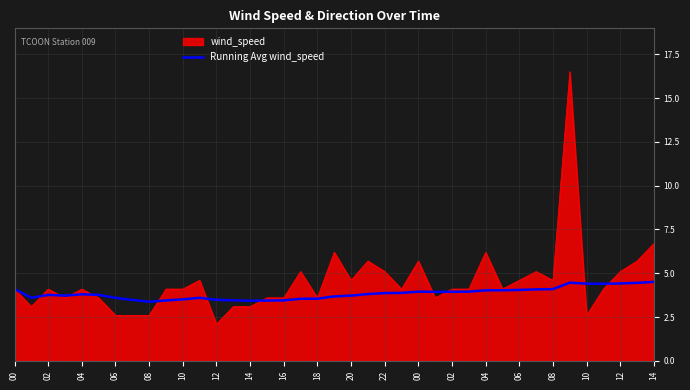

List the series in order of their peak value, highest first.

wind_speed, Running Avg wind_speed